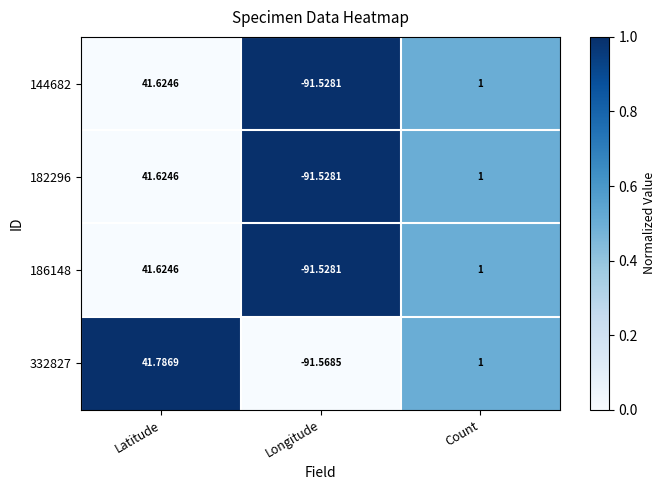

Which category has the lowest value across all series?

Longitude